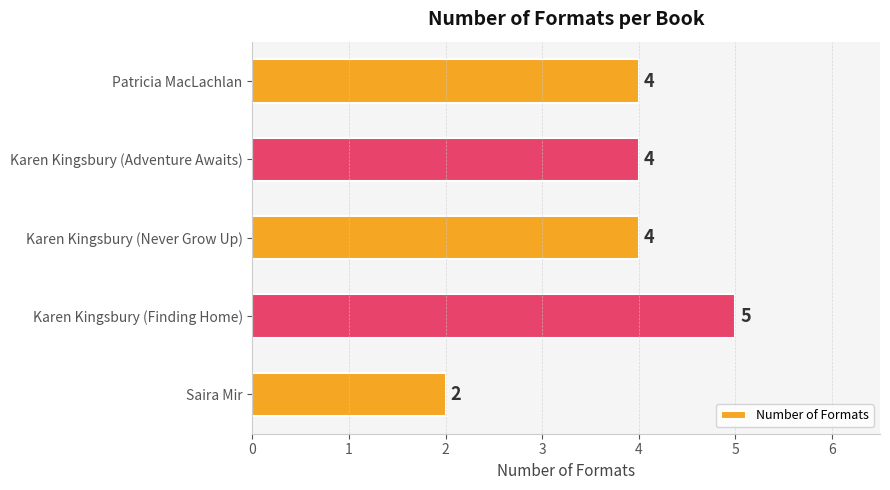

What is the label of the 1st bar from the top?

Patricia MacLachlan